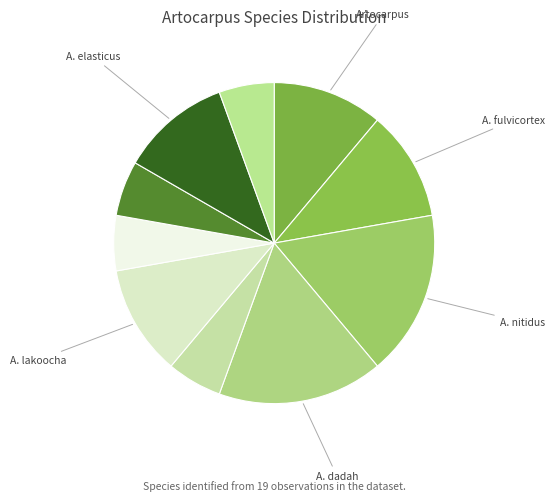

How many slices are in this pie chart?

10